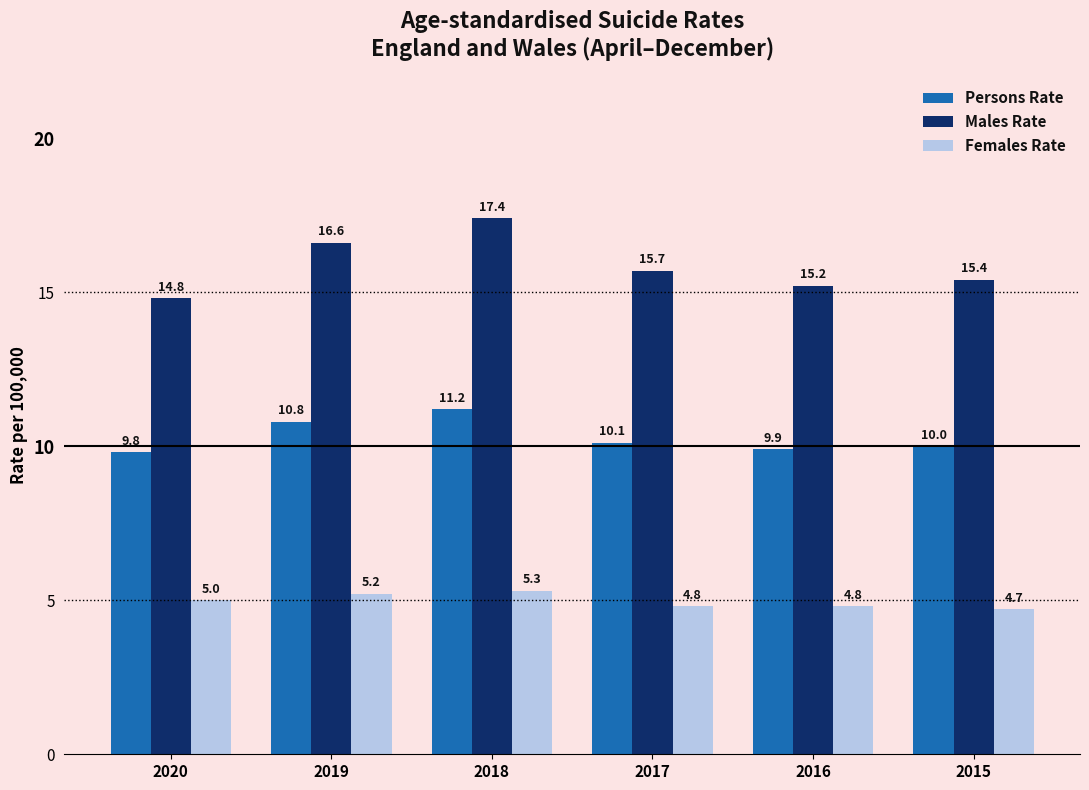

Which series has the widest spread of values?

Males Rate